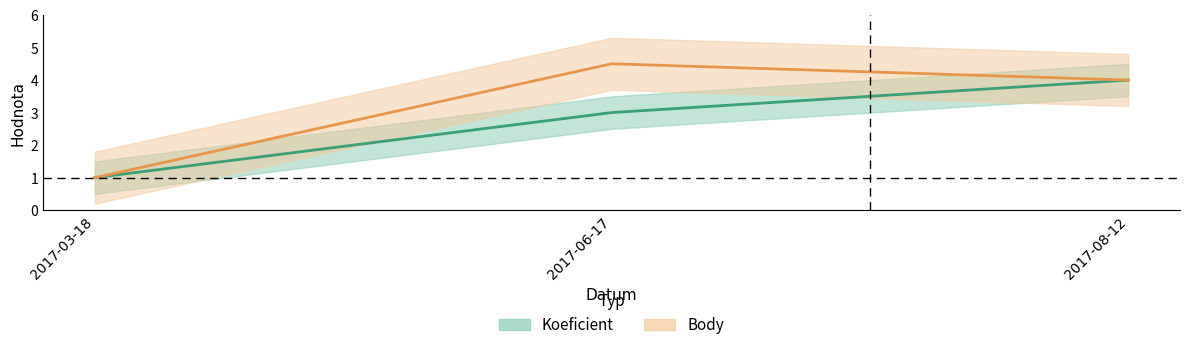

True or false: Koeficient has a value of 4.0 at 2017-08-12.

True